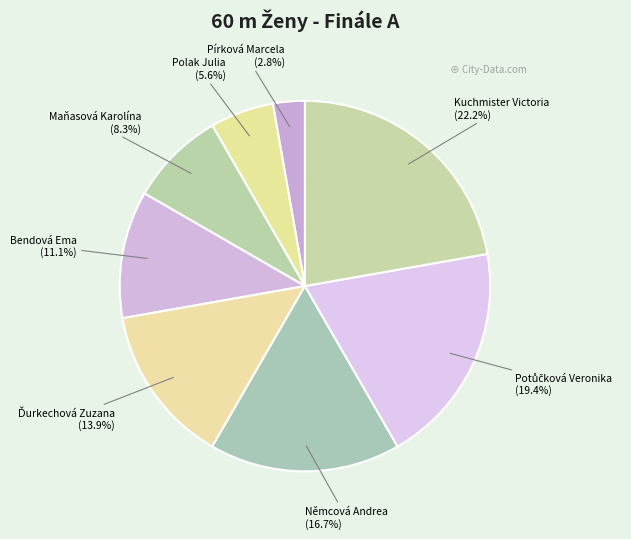

Is there any slice that represents more than half of the pie?

No